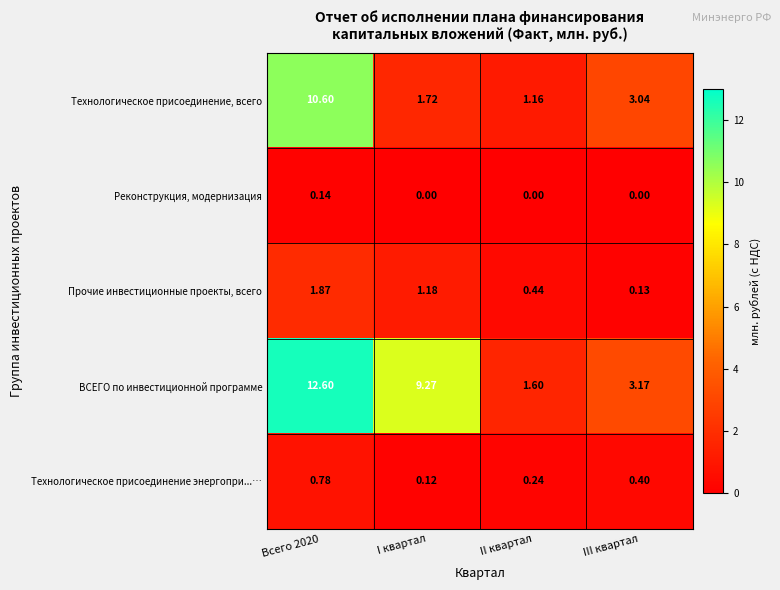

At which label is Технологическое присоединение энергопри...… closest to 0?

I квартал